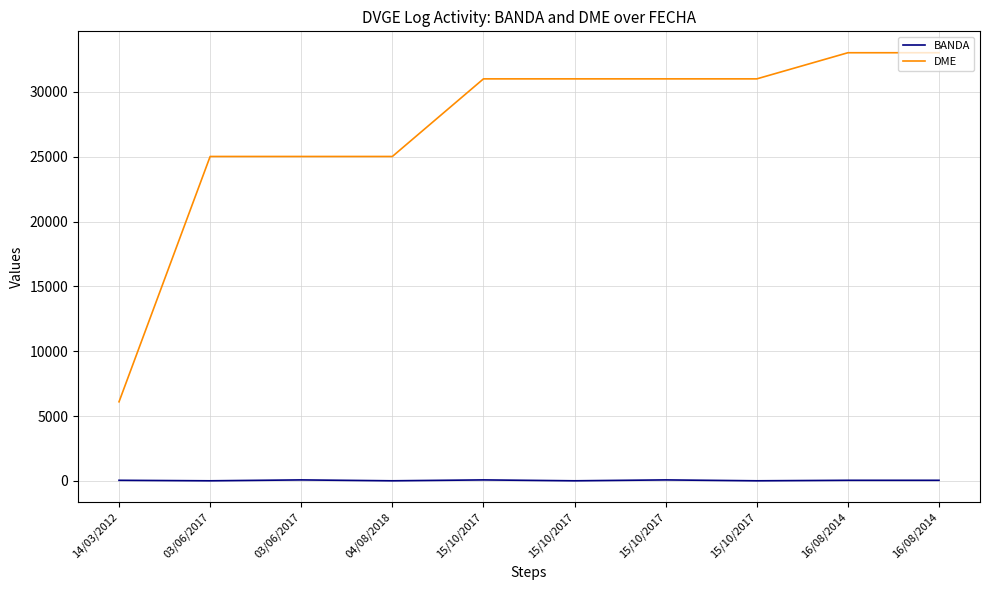

What are all the series names shown in the legend?

BANDA, DME